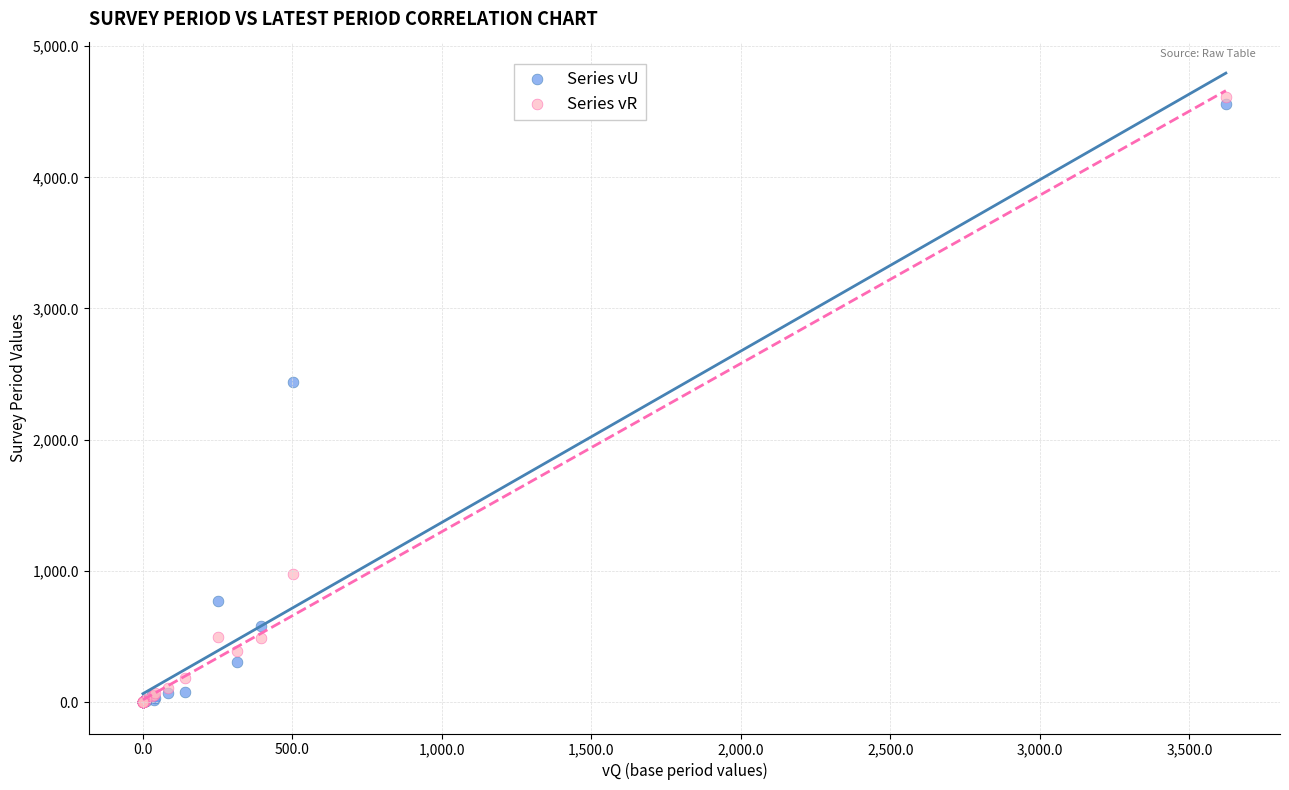

In the Series vU series, what Y value is closest to 2278?

2438.8